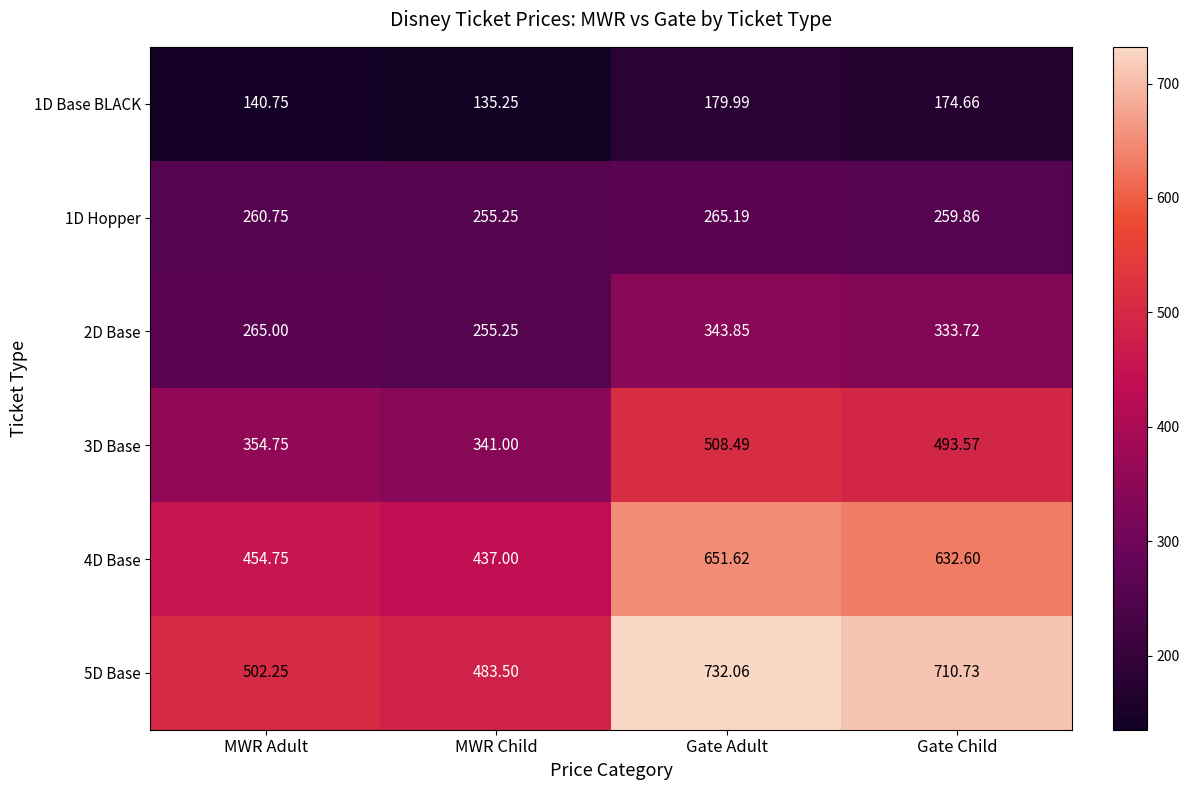

At which category is the sum across all series the highest?

Gate Adult